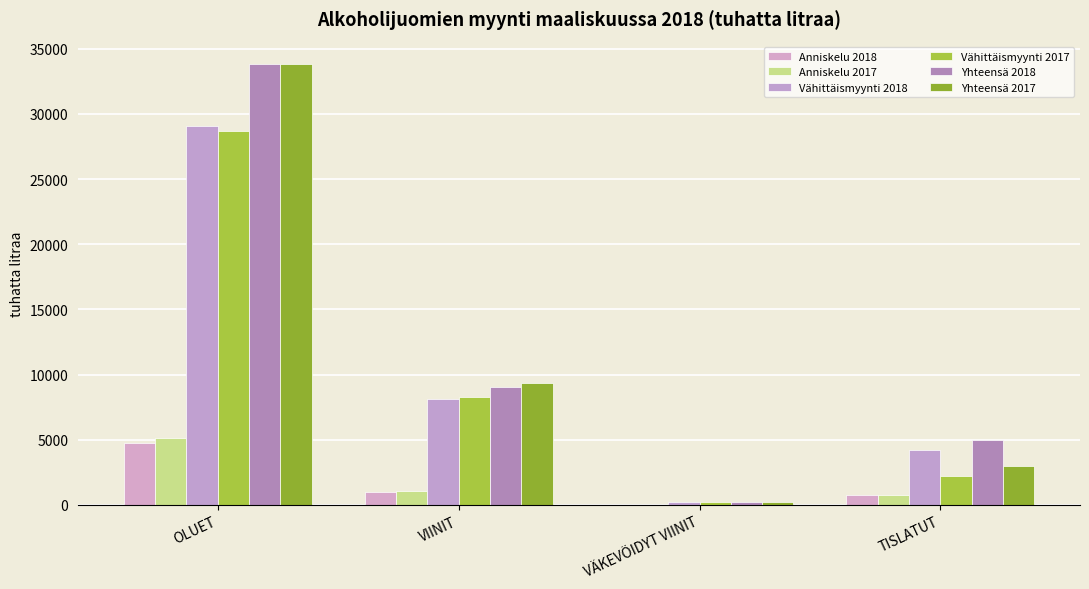

The value of Anniskelu 2018 at VÄKEVÖIDYT VIINIT is 6. True or false?

False